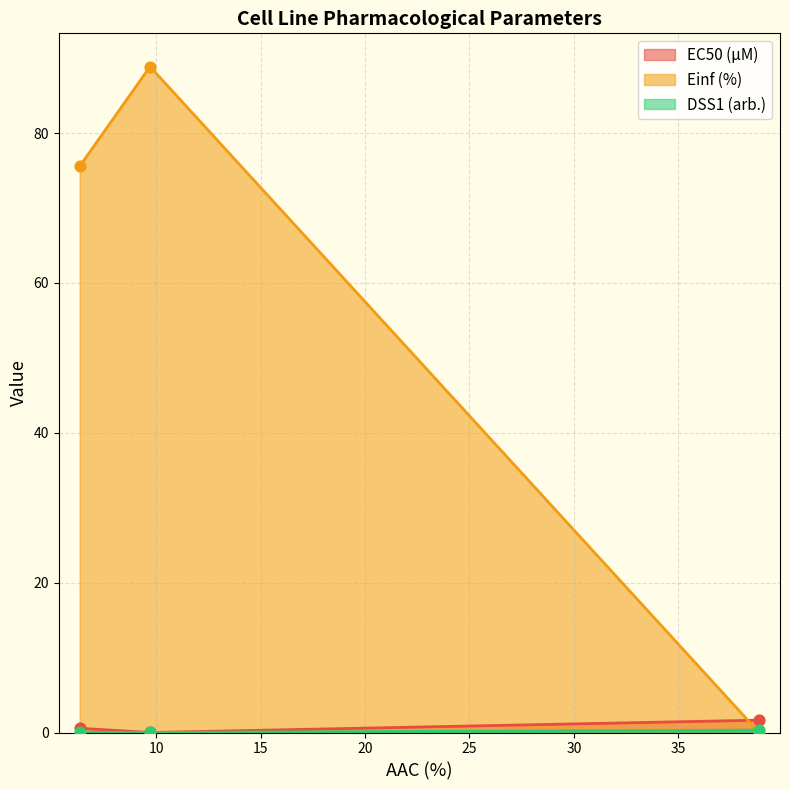

What is the total value across all series at GDSC1000 rep 1?

76.2